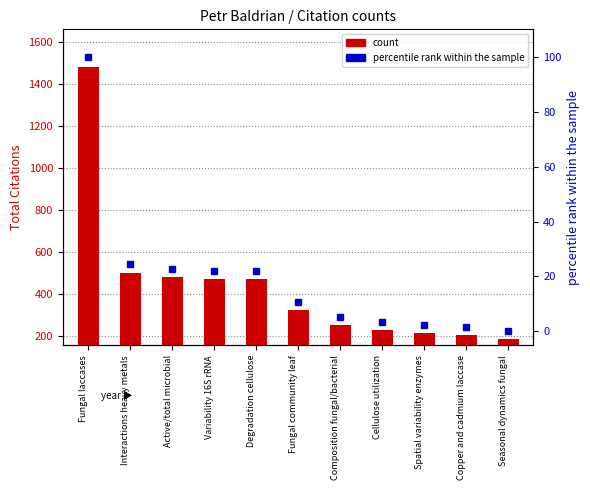

What is the value of the count bar at the 1st from the left?

1484.0